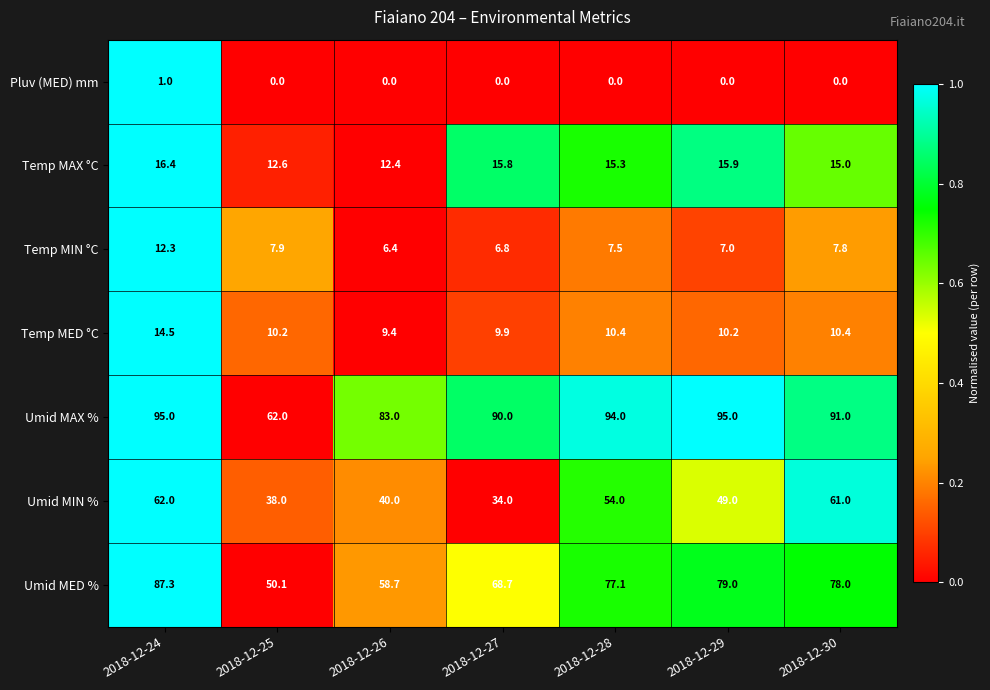

Rank the series by their maximum value, from highest to lowest.

Umid MAX %, Umid MED %, Umid MIN %, Temp MAX °C, Temp MED °C, Temp MIN °C, Pluv (MED) mm